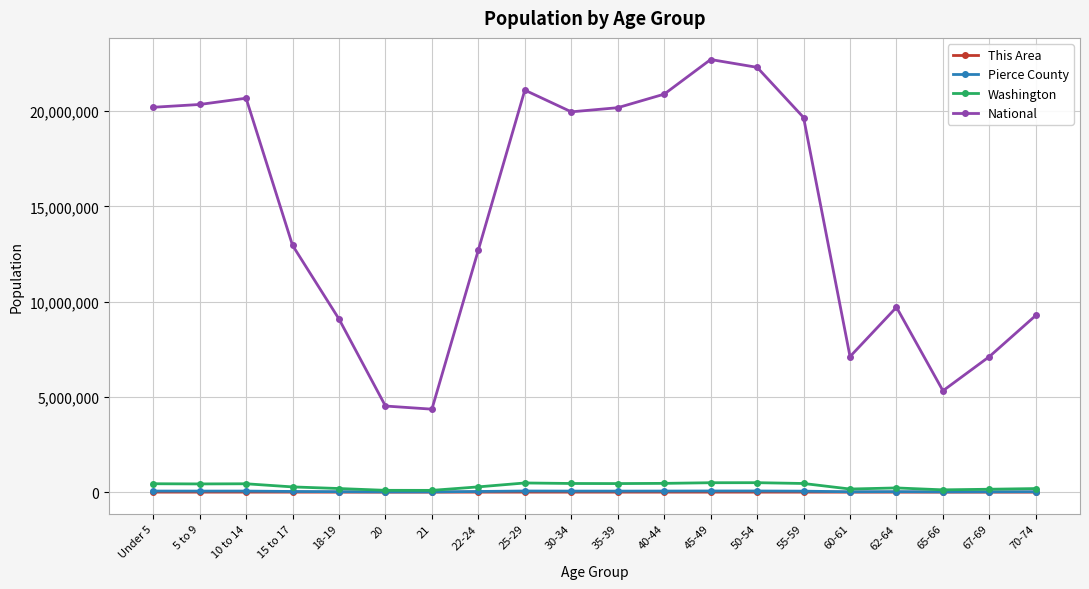

Between 30-34 and 62-64, which series saw the biggest shift?

National